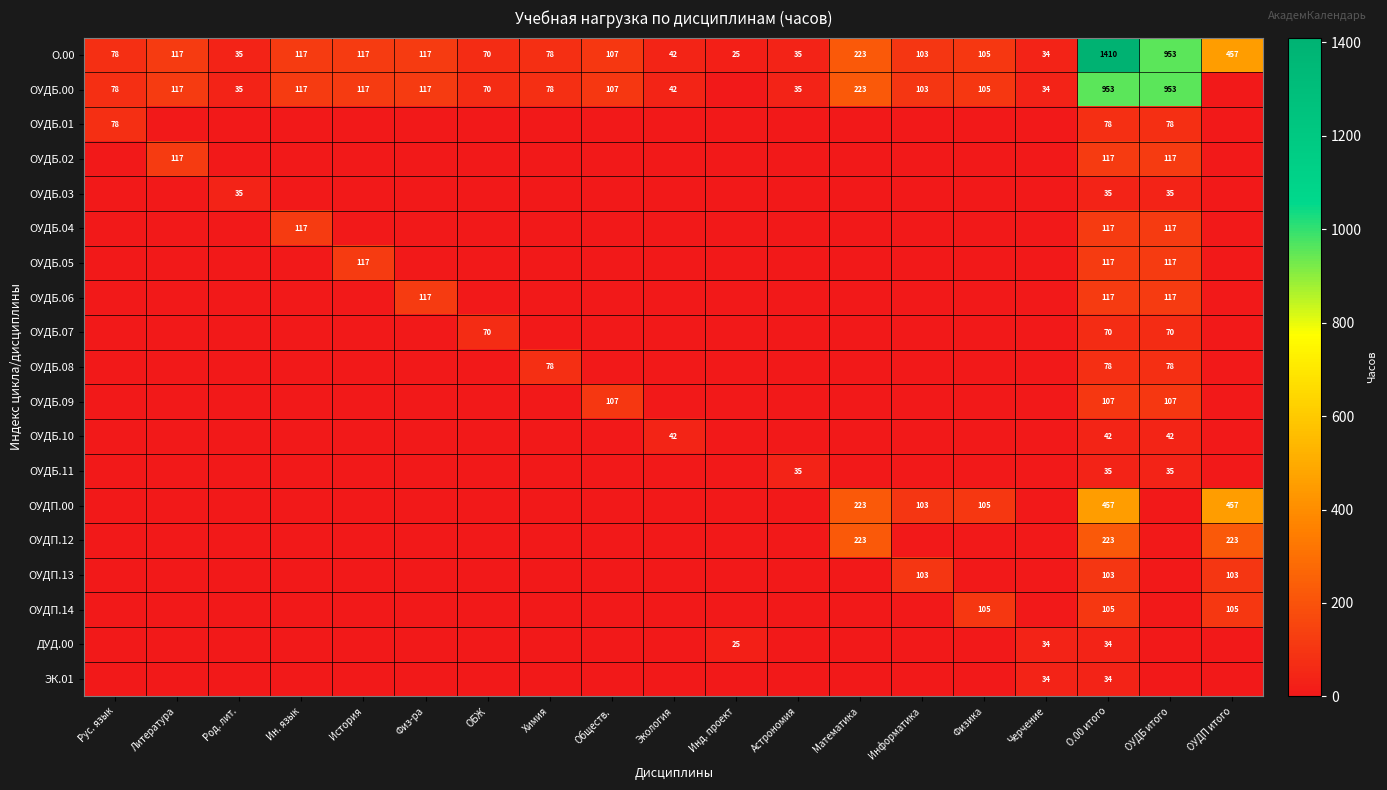

At how many categories does at least one series exceed 583?

2